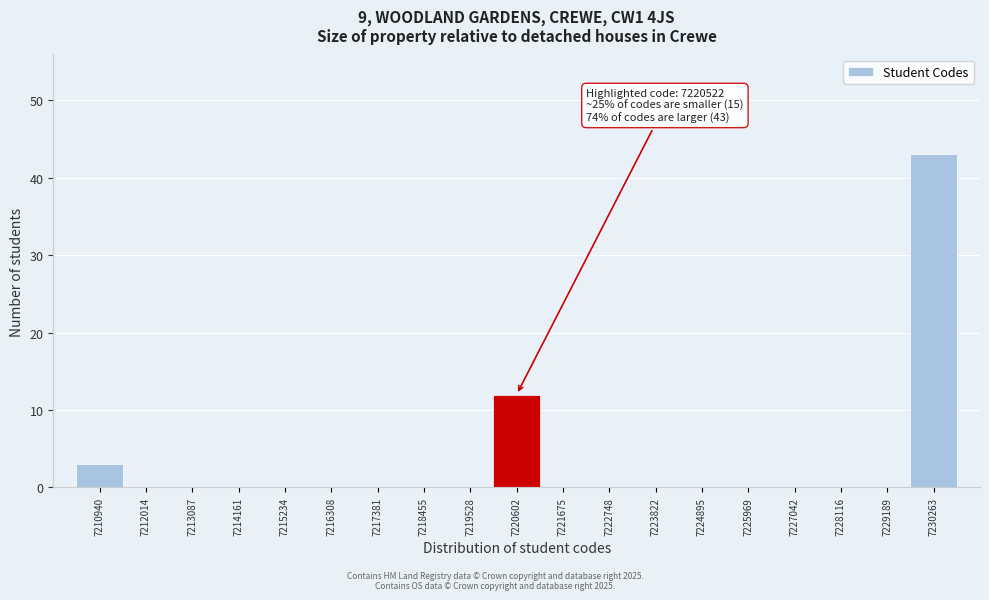

Over which range of the x-axis is the bar tallest?

7229800 to 7230800